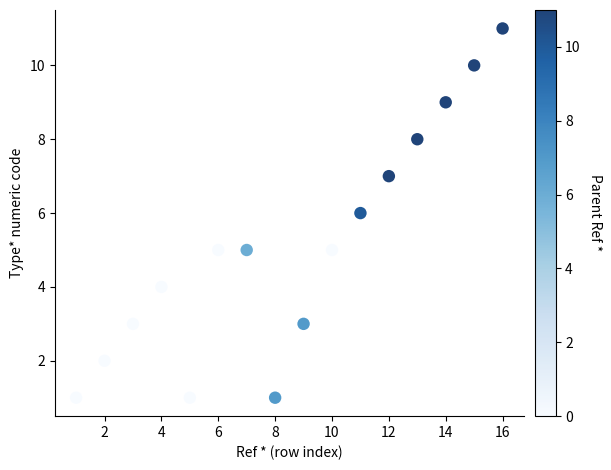

What is the range of X values (max minus min)?

15